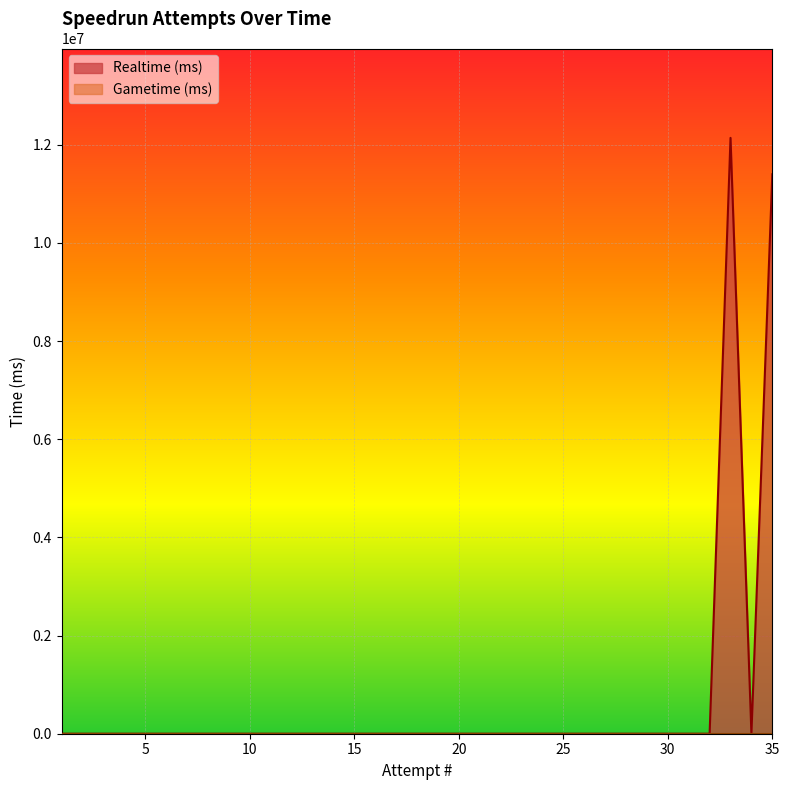

How many points are higher than both their immediate neighbors (excluding endpoints)?

1